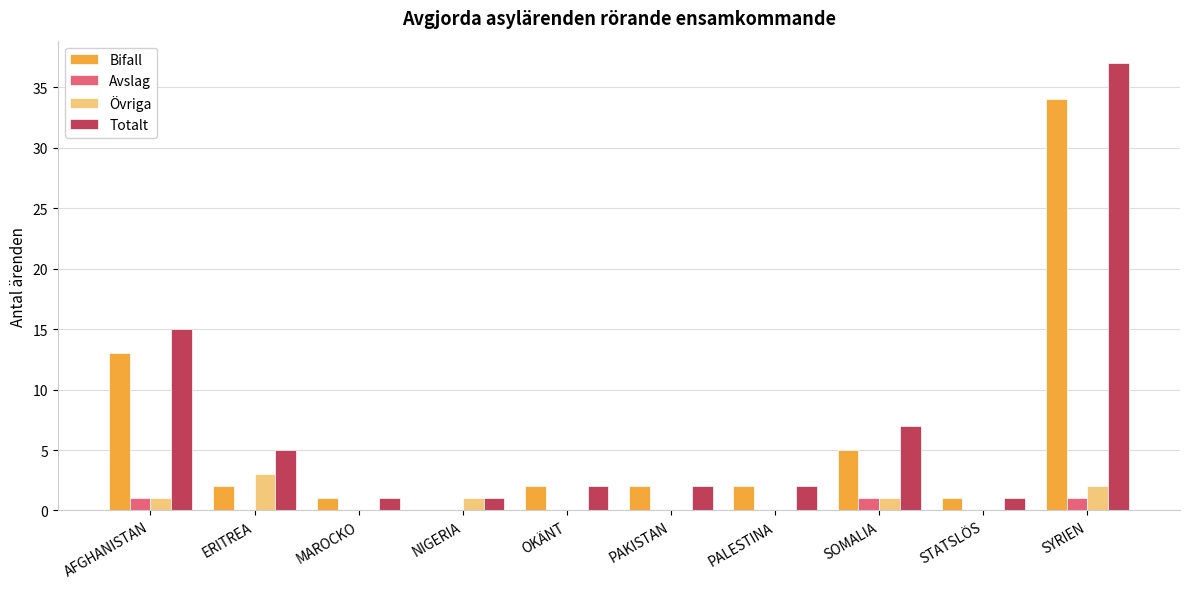

Reading left to right, list all the values displayed in this chart.

Bifall: AFGHANISTAN=13	ERITREA=2	MAROCKO=1	NIGERIA=0	OKÄNT=2	PAKISTAN=2	PALESTINA=2	SOMALIA=5	STATSLÖS=1	SYRIEN=34
Avslag: AFGHANISTAN=1	ERITREA=0	MAROCKO=0	NIGERIA=0	OKÄNT=0	PAKISTAN=0	PALESTINA=0	SOMALIA=1	STATSLÖS=0	SYRIEN=1
Övriga: AFGHANISTAN=1	ERITREA=3	MAROCKO=0	NIGERIA=1	OKÄNT=0	PAKISTAN=0	PALESTINA=0	SOMALIA=1	STATSLÖS=0	SYRIEN=2
Totalt: AFGHANISTAN=15	ERITREA=5	MAROCKO=1	NIGERIA=1	OKÄNT=2	PAKISTAN=2	PALESTINA=2	SOMALIA=7	STATSLÖS=1	SYRIEN=37